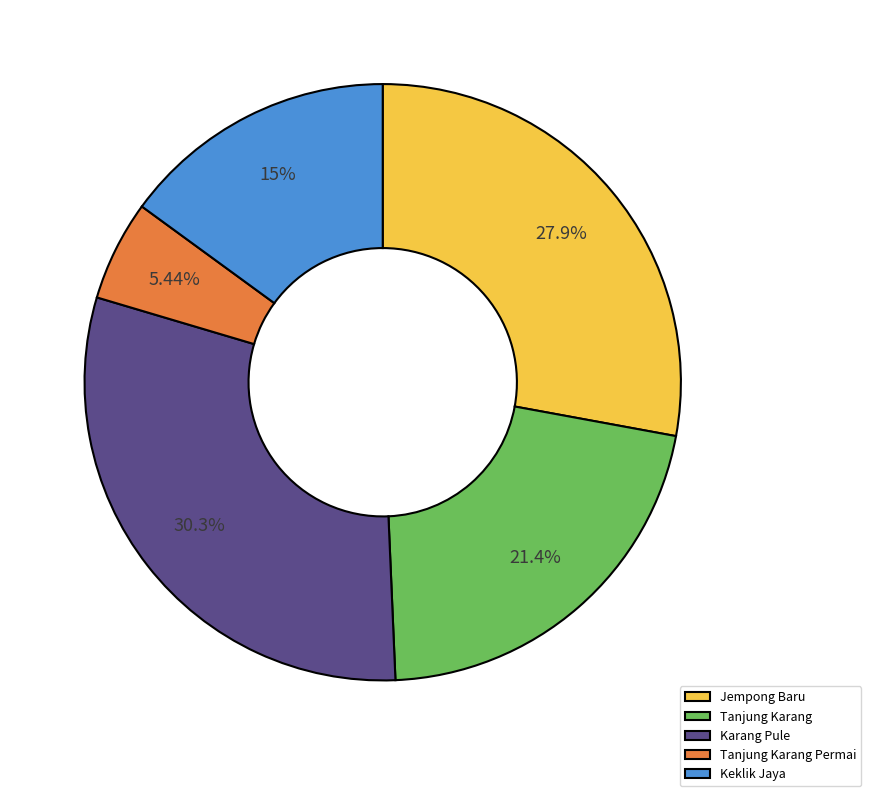

To the nearest percent, what is the average slice percentage?

20%